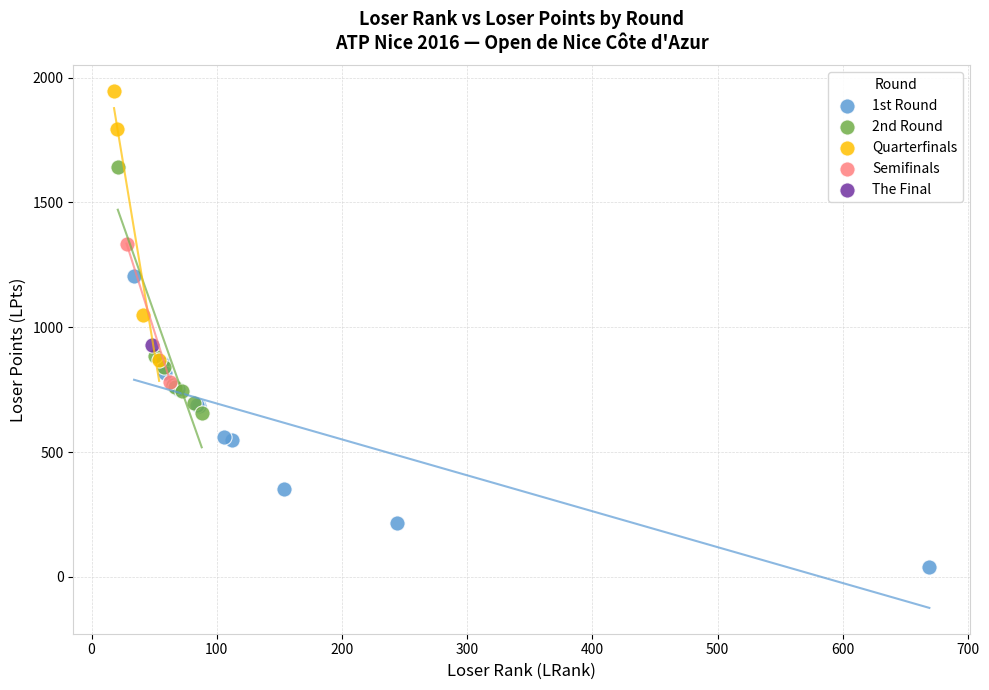

Which series reaches the minimum Y coordinate?

1st Round